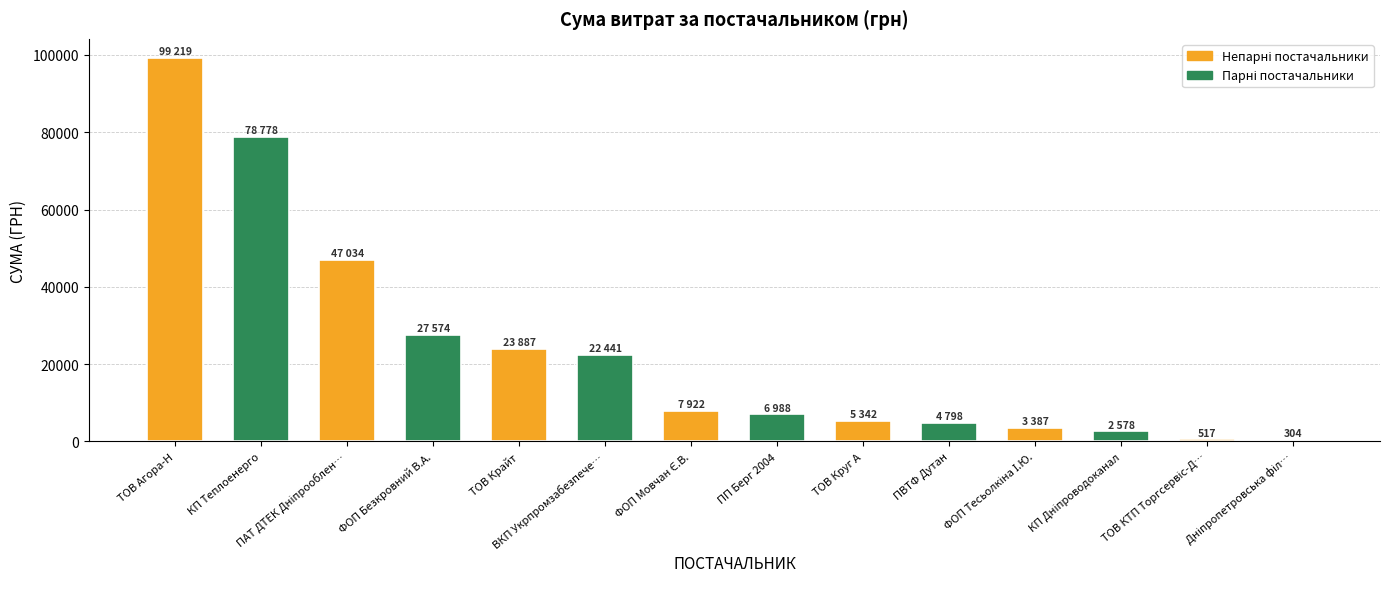

What is the greatest value displayed?

99219.6